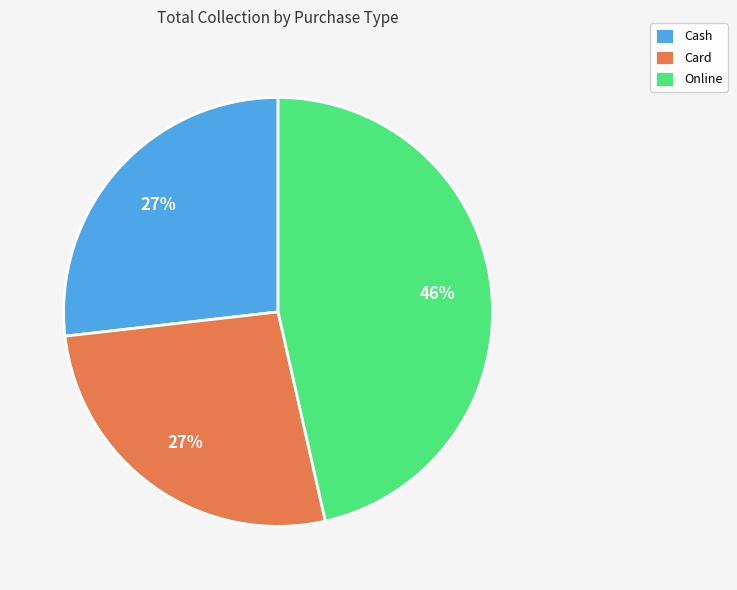

The Cash slice represents 27% of the pie. True or false?

True